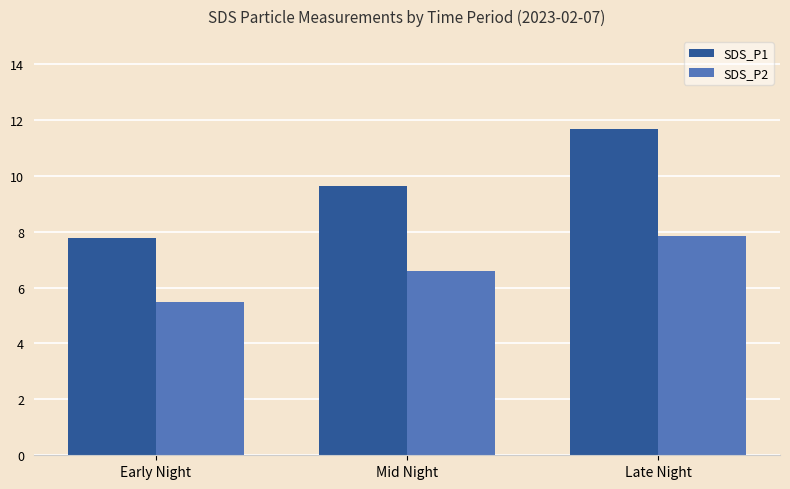

Is the value of SDS_P1 at Mid Night greater than the value of SDS_P2 at Early Night?

Yes